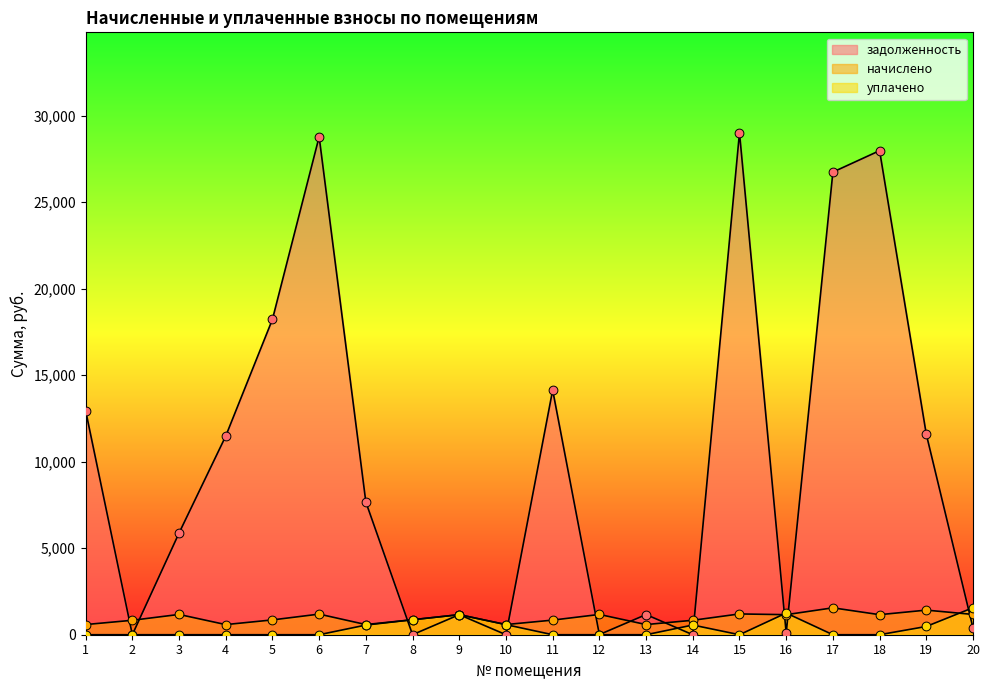

Which series contains the lowest Y value?

задолженность